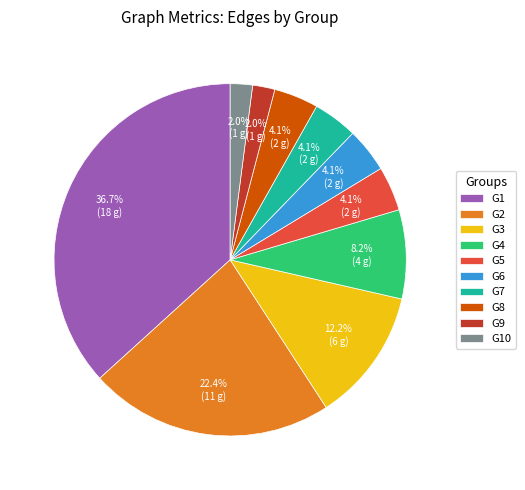

How many slices are in this pie chart?

10